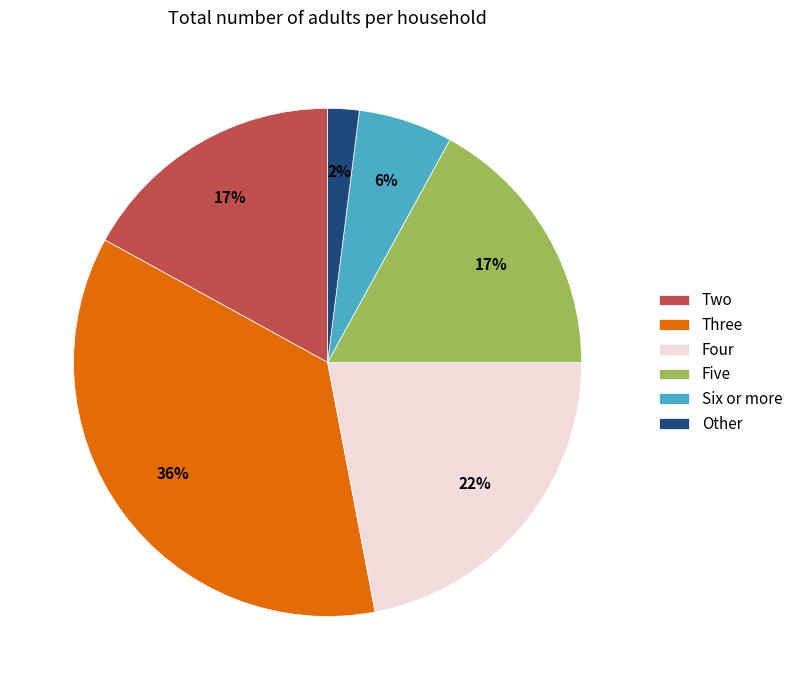

The Other slice represents 2% of the pie. True or false?

True